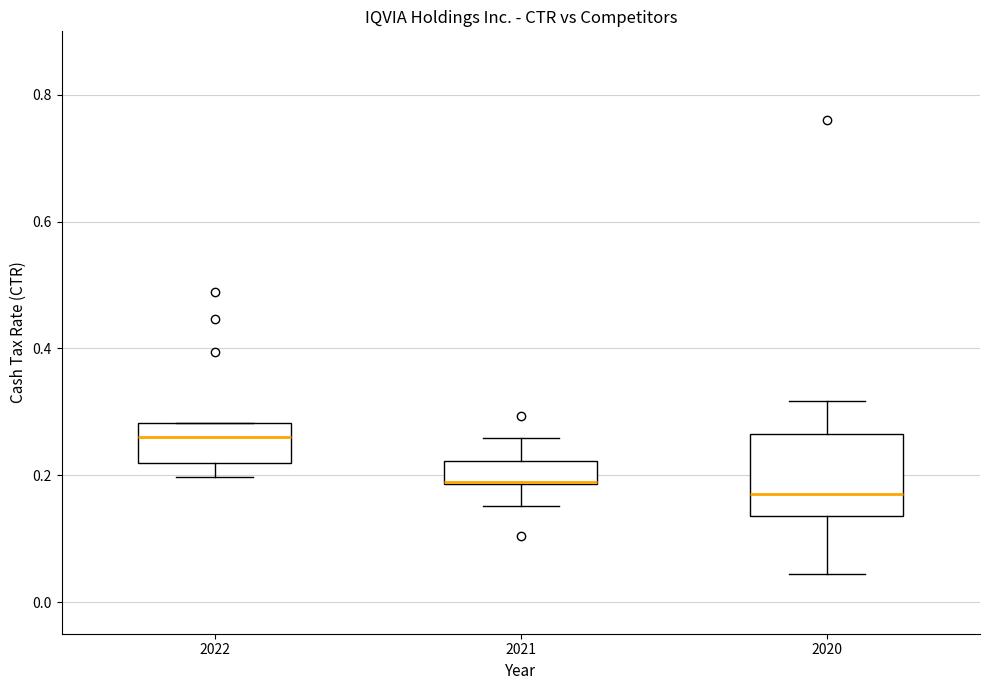

Reading left to right, read every box against the y-axis: the position of its median line, the range the box covers, and the ends of its whiskers. The values are not printed on the chart, so give them approximately, as read against the axis.

2022: median 0.26, box 0.22 to 0.28, whiskers 0.20 to 0.28
2021: median 0.18 (drawn on the box's lower edge), box 0.18 to 0.22, whiskers 0.16 to 0.26
2020: median 0.18, box 0.14 to 0.26, whiskers 0.04 to 0.32